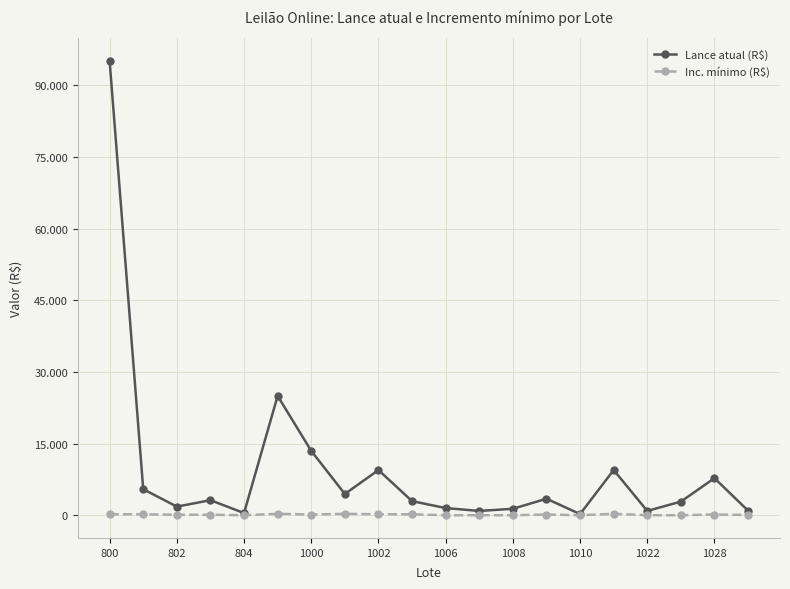

What is the label of the 20th point from the right?

800